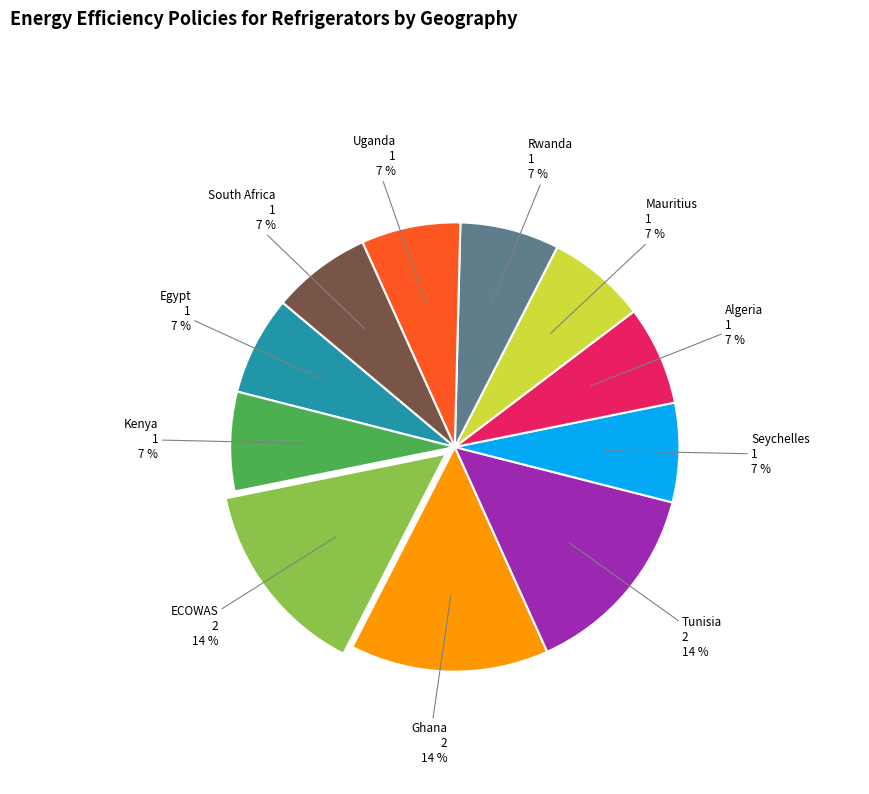

Is there any slice that represents more than half of the pie?

No